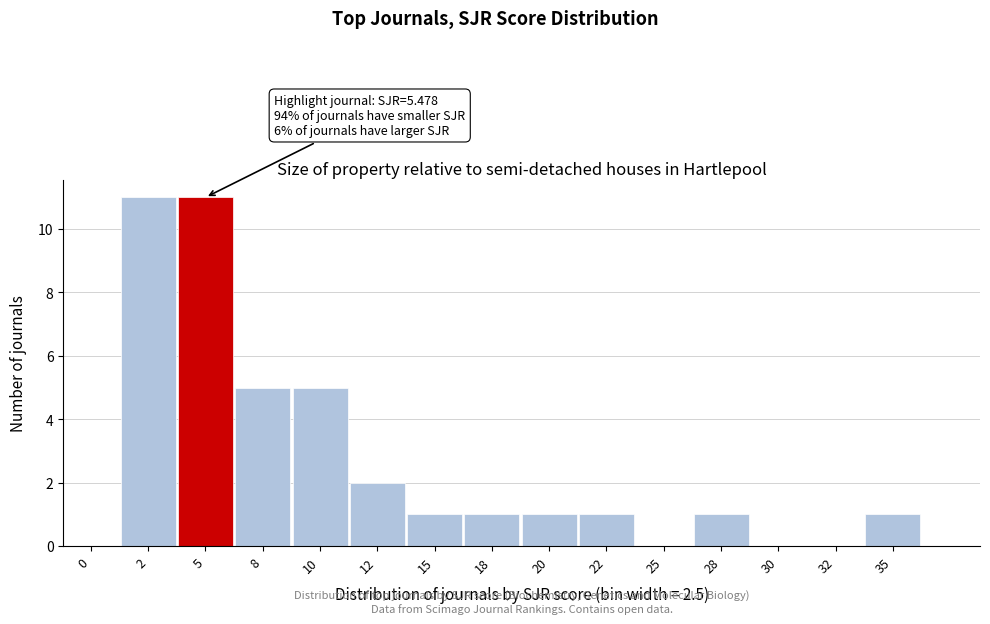

Reading right to left, what are all the values shown in this chart?

35=1	32=0	30=0	28=1	25=0	22=1	20=1	18=1	15=1	12=2	10=5	8=5	5=11	2=11	0=0